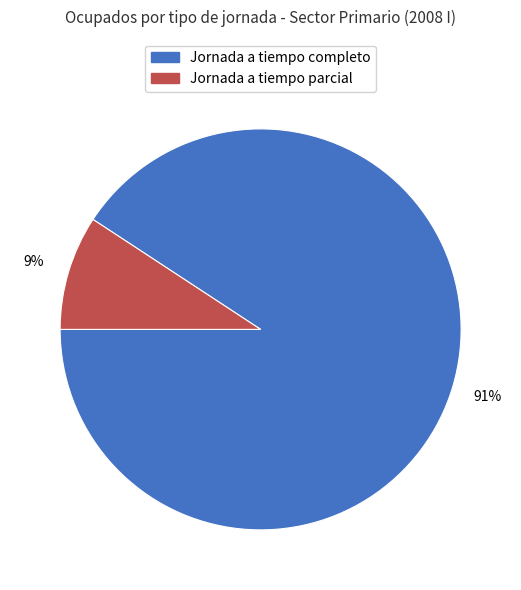

To the nearest percent, what percentage of the pie is Jornada a tiempo completo?

91%